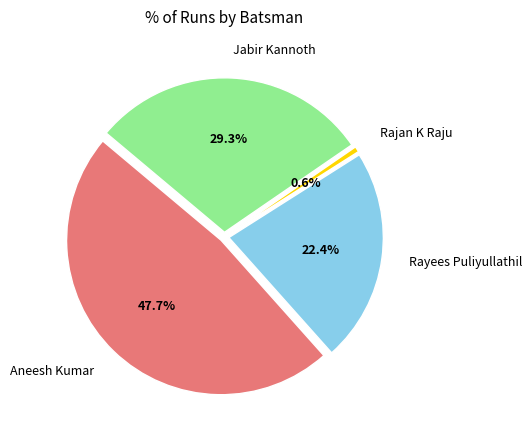

Rank the categories by value from lowest to highest.

Rajan K Raju, Rayees Puliyullathil, Jabir Kannoth, Aneesh Kumar